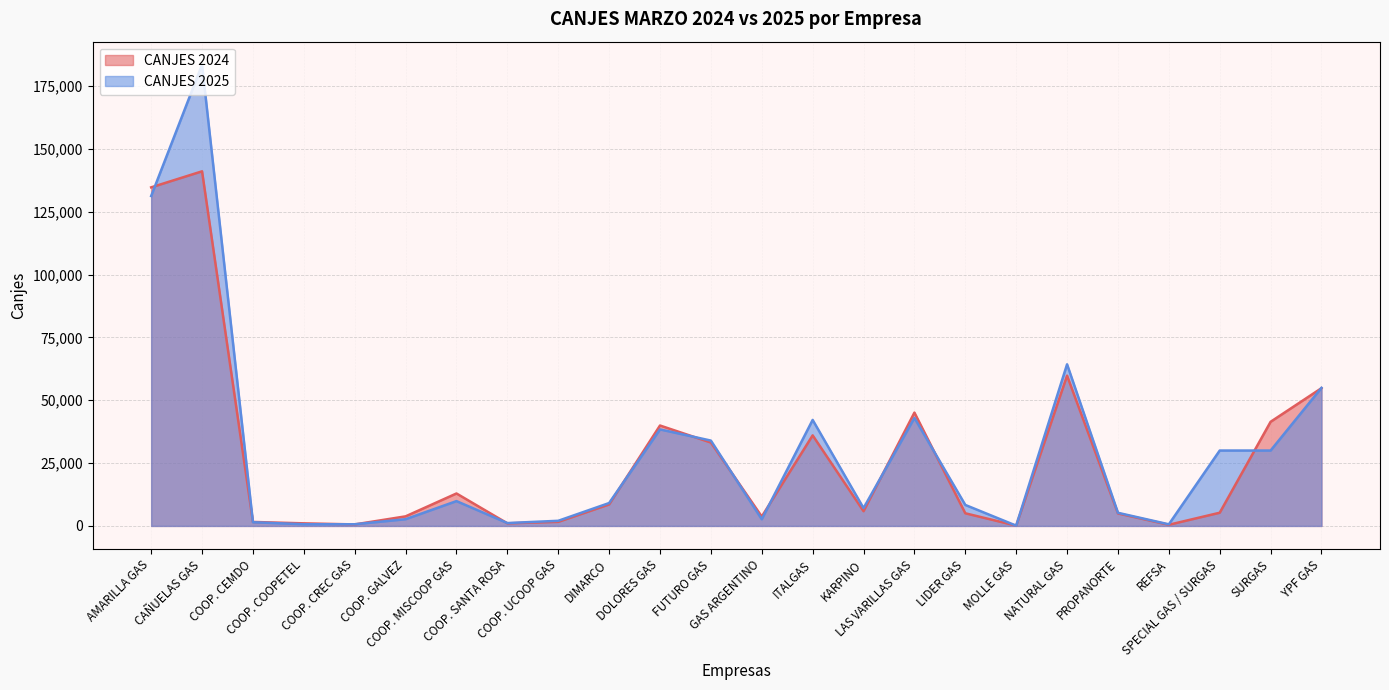

What position from the right is NATURAL GAS?

6